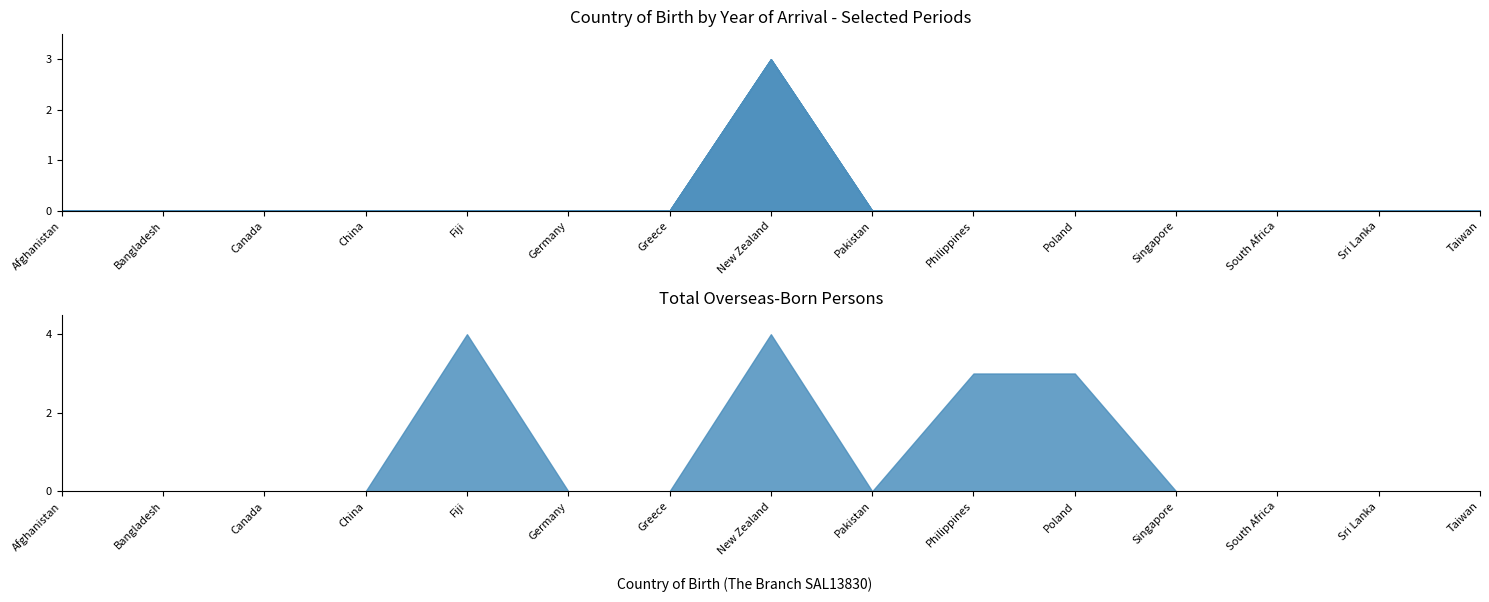

Where is Before 1951 nearest to the value 0?

Afghanistan